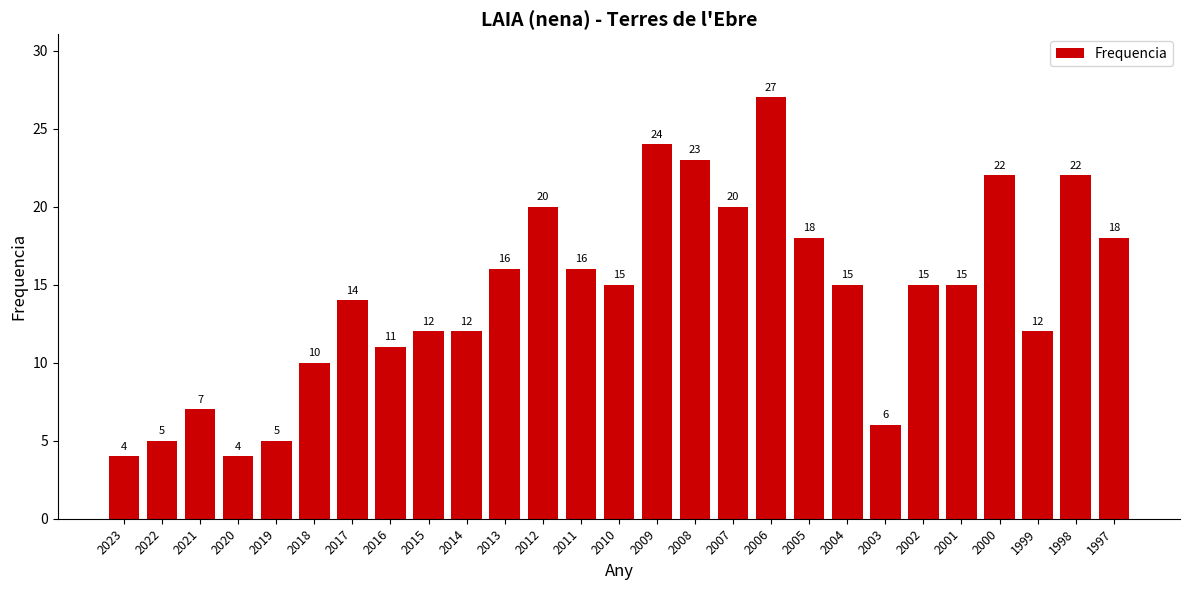

Approximately how many times larger is the value at 2007 compared to 2009?

0.8